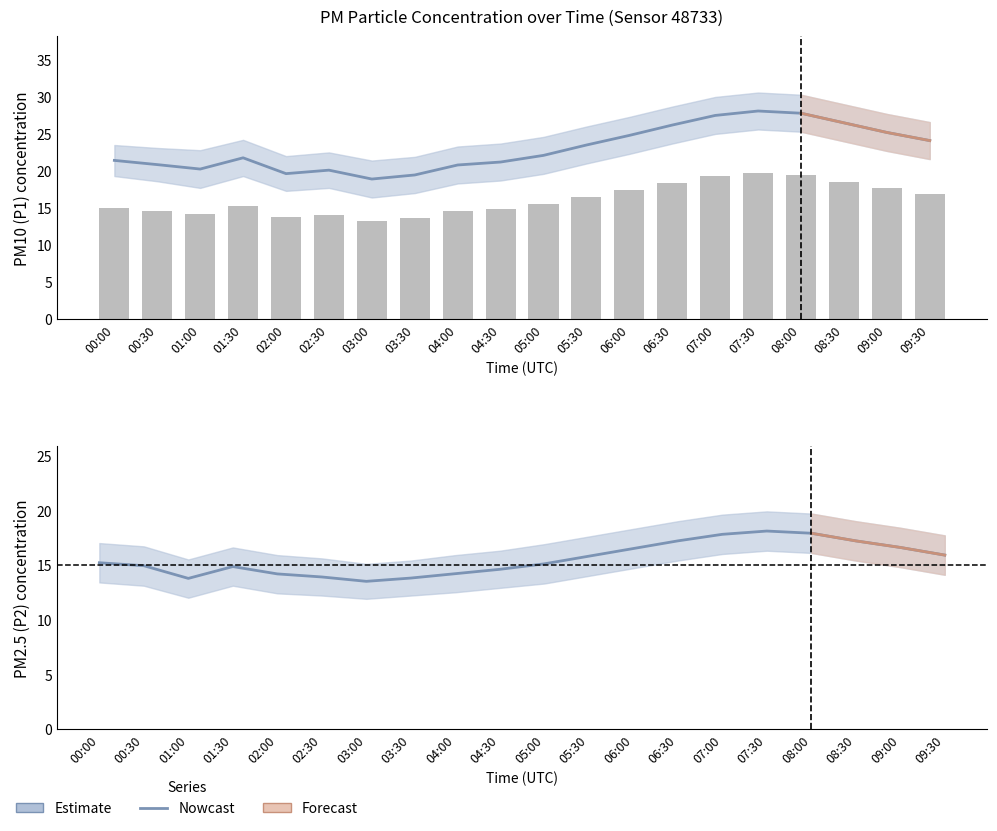

Rank the categories by P2 (PM2.5) value from lowest to highest.

03:00, 01:00, 03:30, 02:30, 02:00, 04:00, 04:30, 01:30, 00:30, 05:00, 00:00, 05:30, 09:30, 06:00, 09:00, 06:30, 08:30, 07:00, 08:00, 07:30